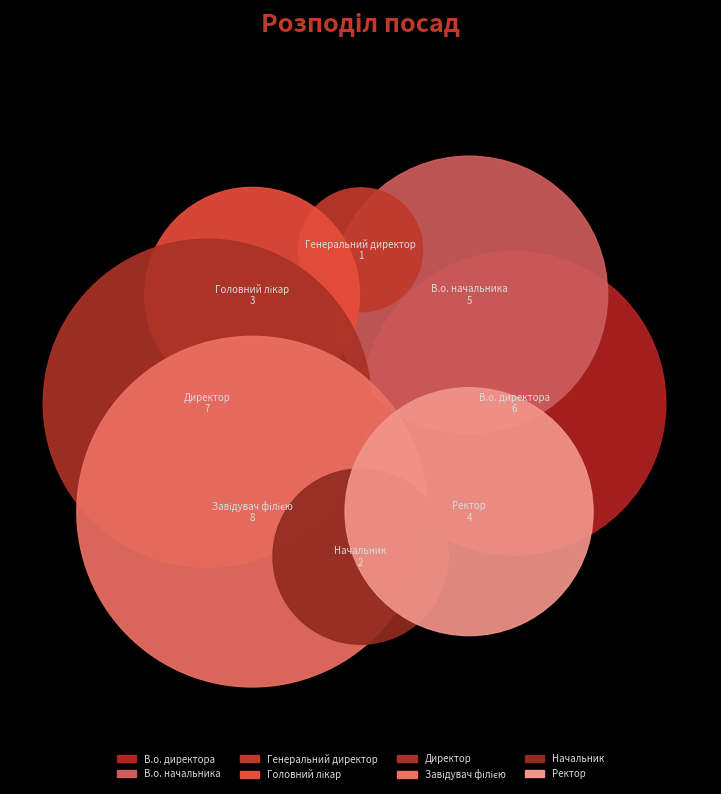

Between Начальник and Генеральний директор, which is larger?

Начальник